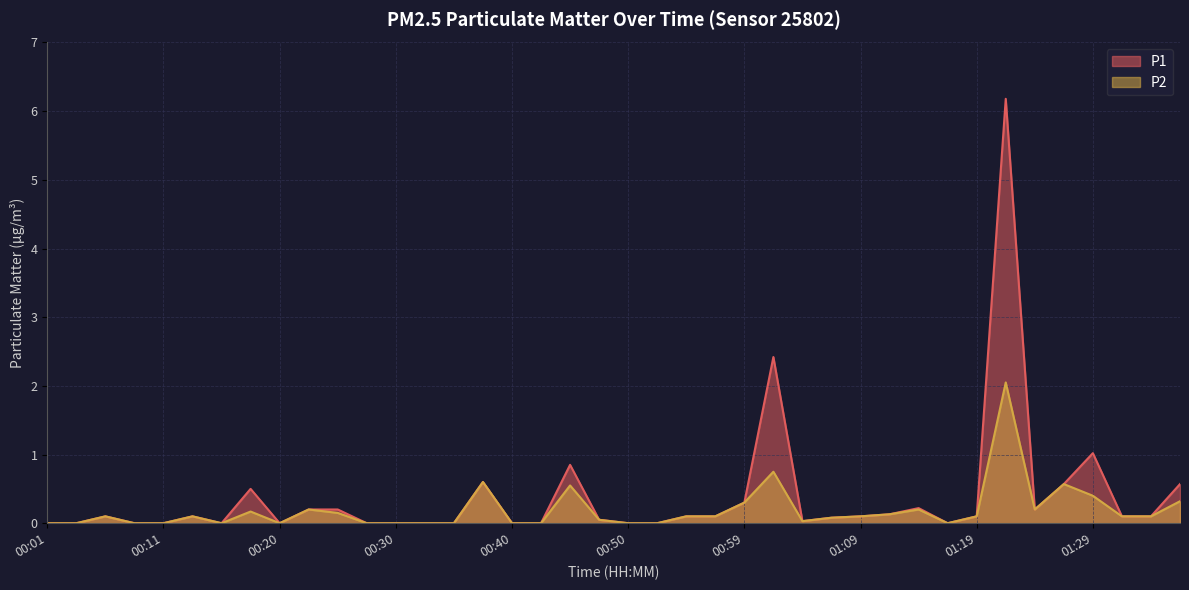

List the series in order of their peak value, lowest first.

P2, P1